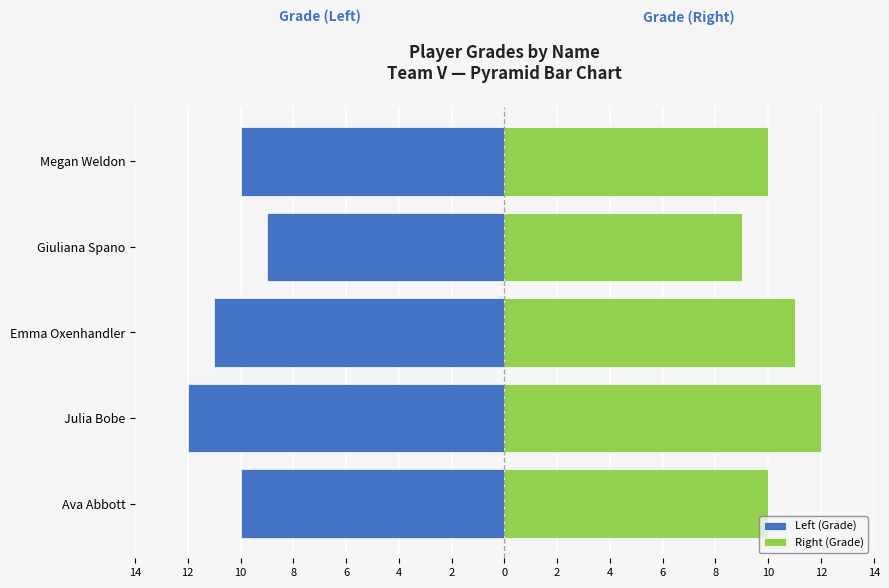

Is the value of Right (Grade) at Julia Bobe greater than the value of Left (Grade) at Ava Abbott?

Yes